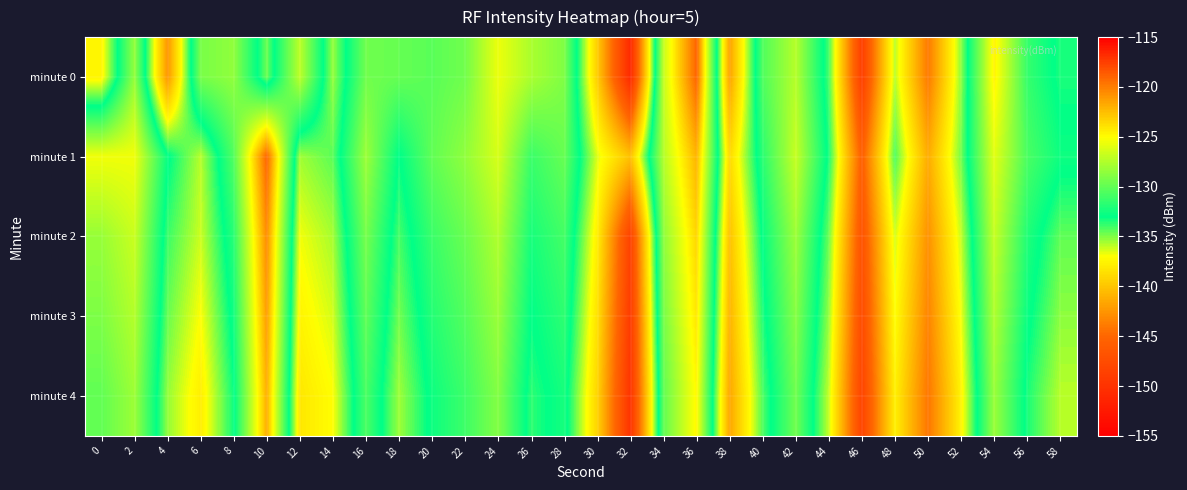

How many distinct data groups are displayed?

5